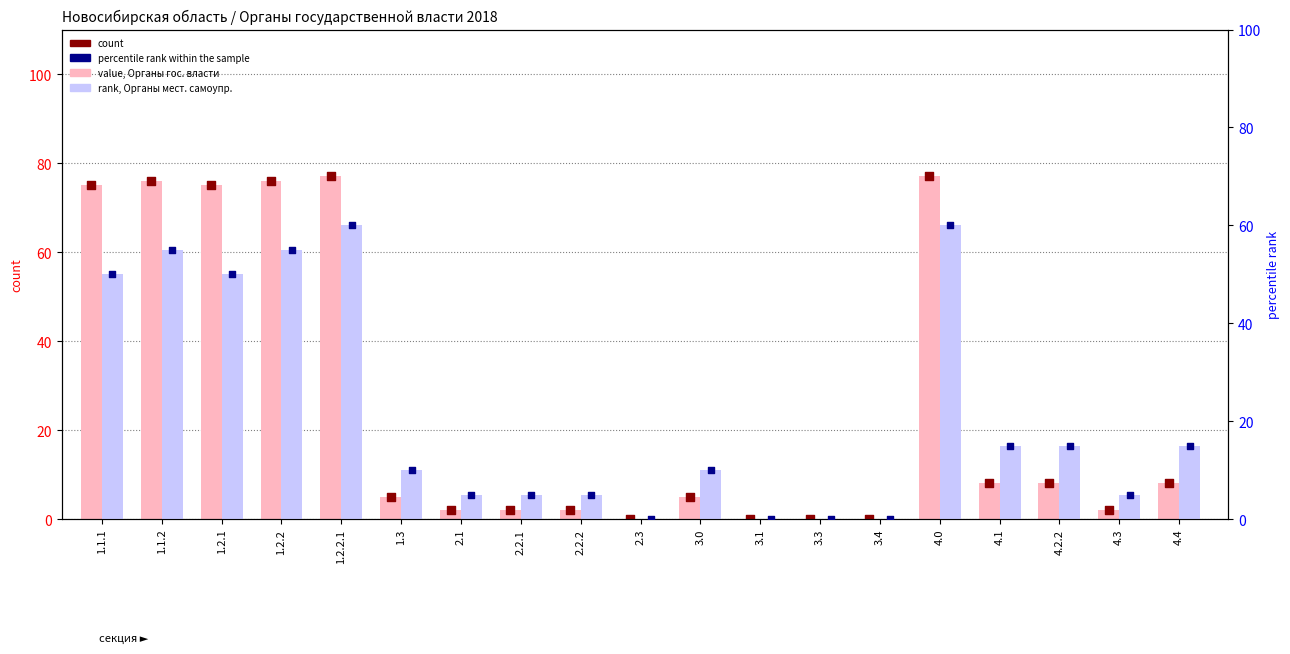

Which series contains the lowest Y value?

value, органы гос. власти